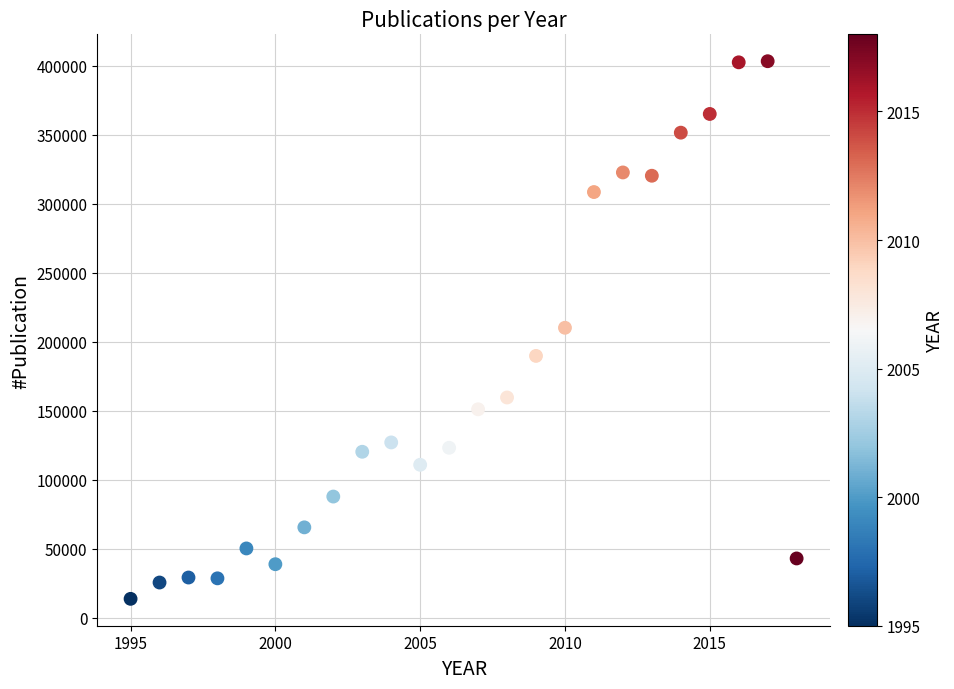

What is the range of Y values (max minus min)?

389398